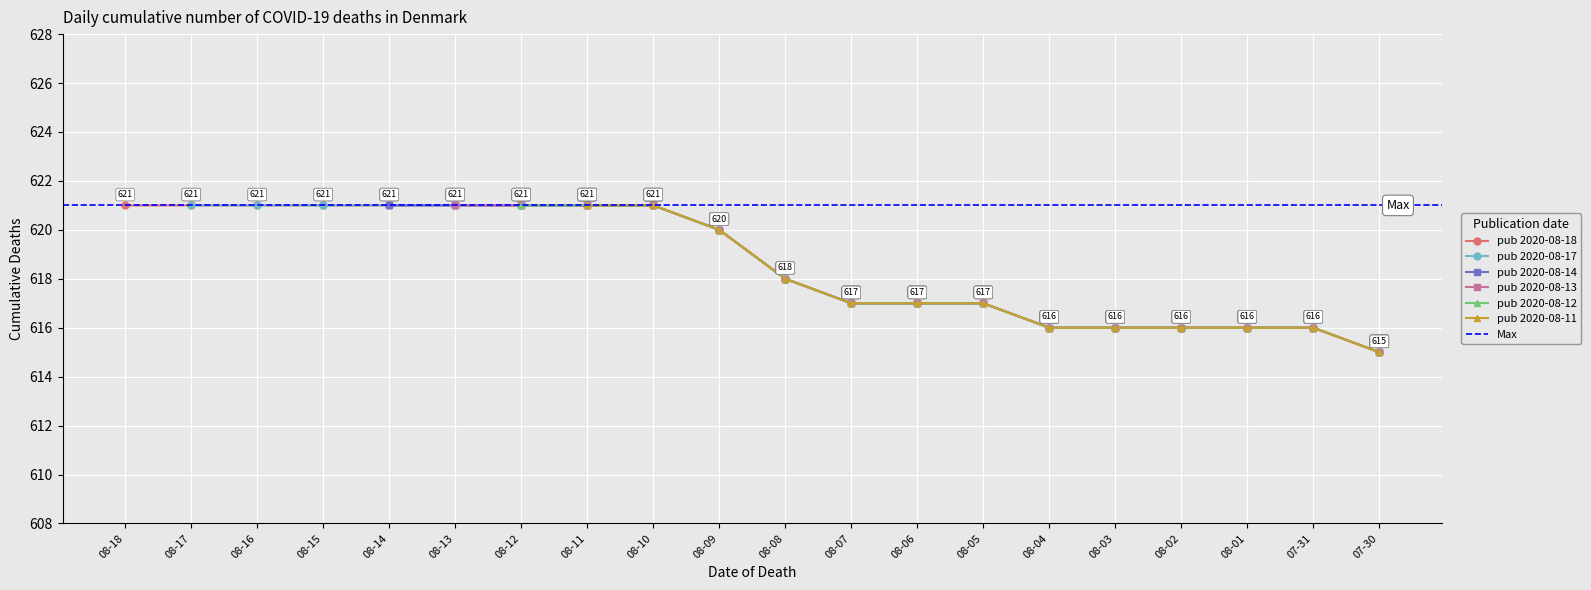

Which series has the largest total across all categories?

2020-08-18